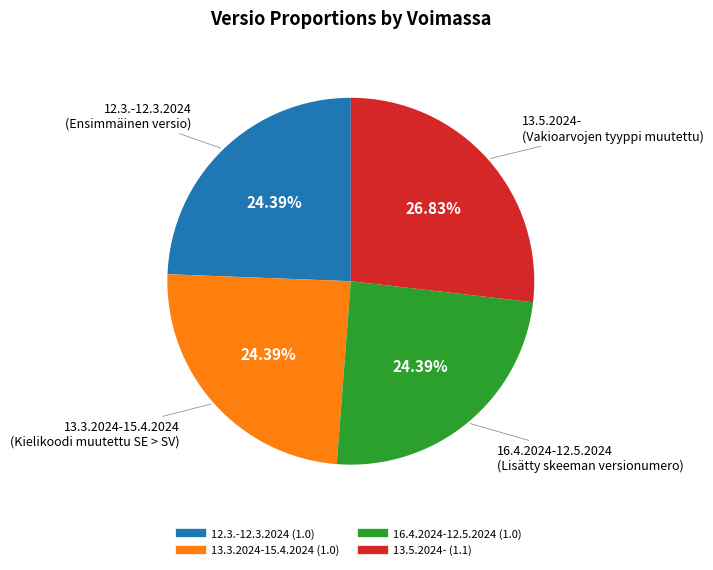

Does any single category account for the majority?

No